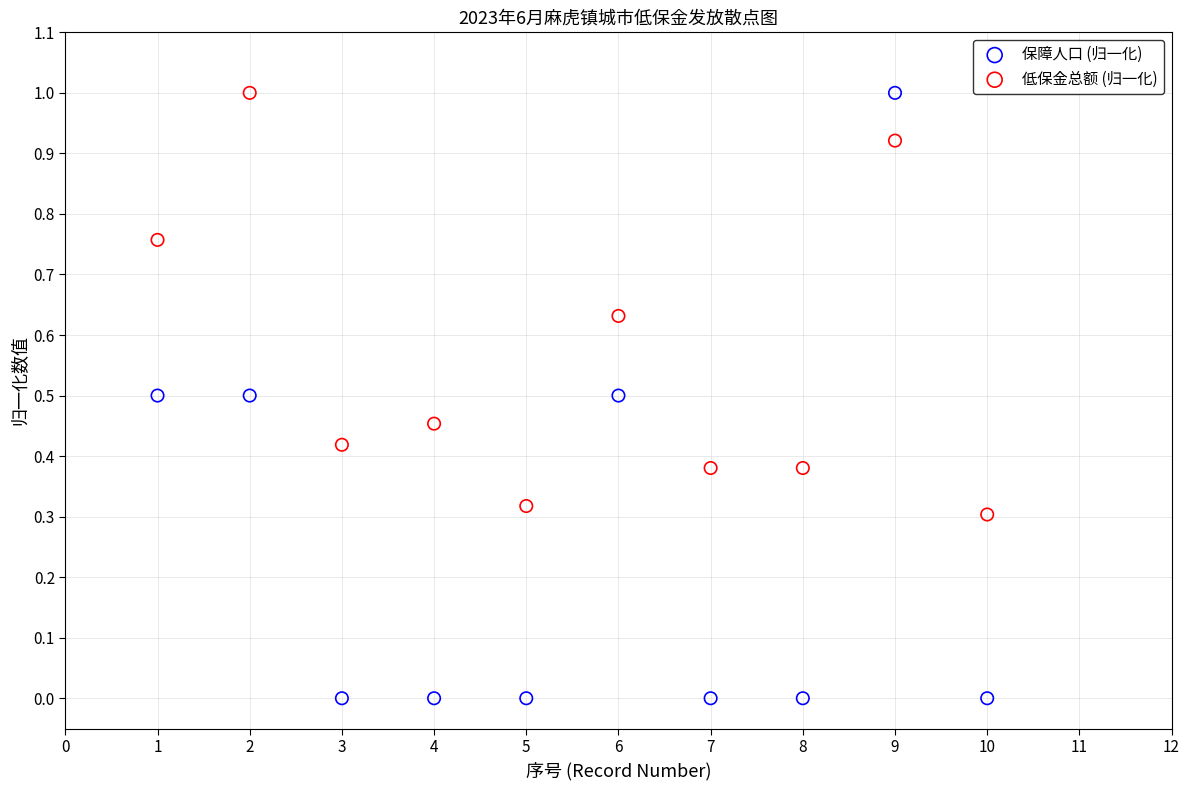

Which series has the largest Y range (max minus min)?

保障人口 (归一化)